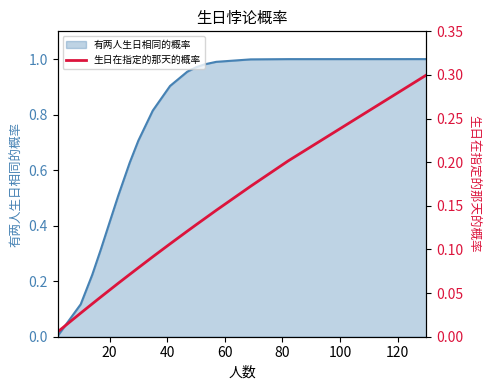

What is the value of the 13th point from the left?

0.1